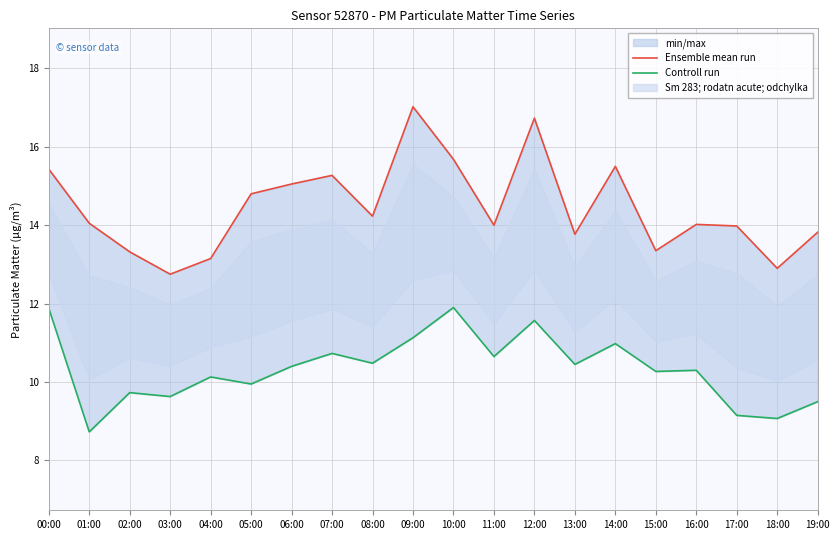

Reading right to left, what are all the values shown in this chart?

Ensemble mean run: 13.8	12.9	14.0	14.0	13.3	15.5	13.8	16.7	14.0	15.7	17.0	14.2	15.3	15.1	14.8	13.2	12.8	13.3	14.1	15.4
Controll run: 9.5	9.1	9.2	10.3	10.3	11.0	10.4	11.6	10.7	11.9	11.1	10.5	10.7	10.4	9.9	10.1	9.6	9.7	8.7	11.9